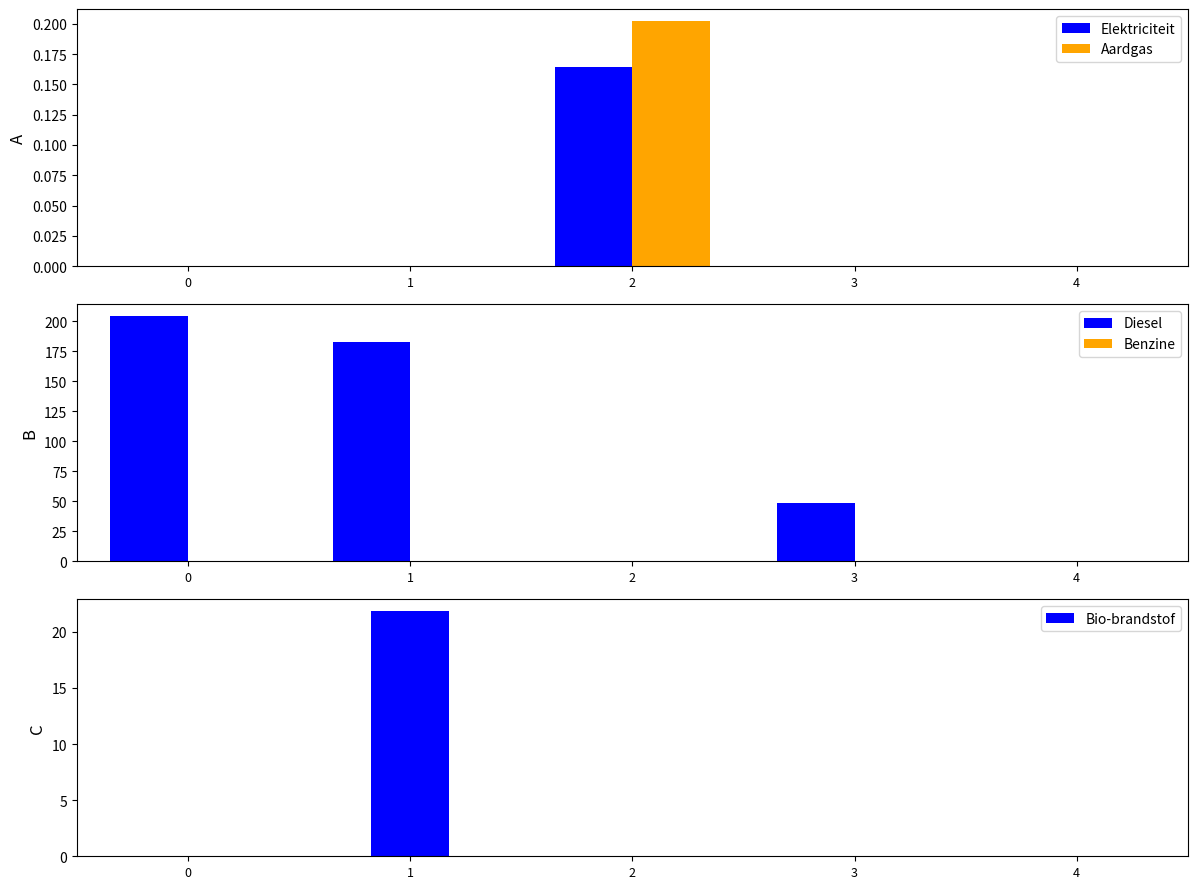

List the labels in order of Elektriciteit value, largest first.

2, 0, 1, 3, 4